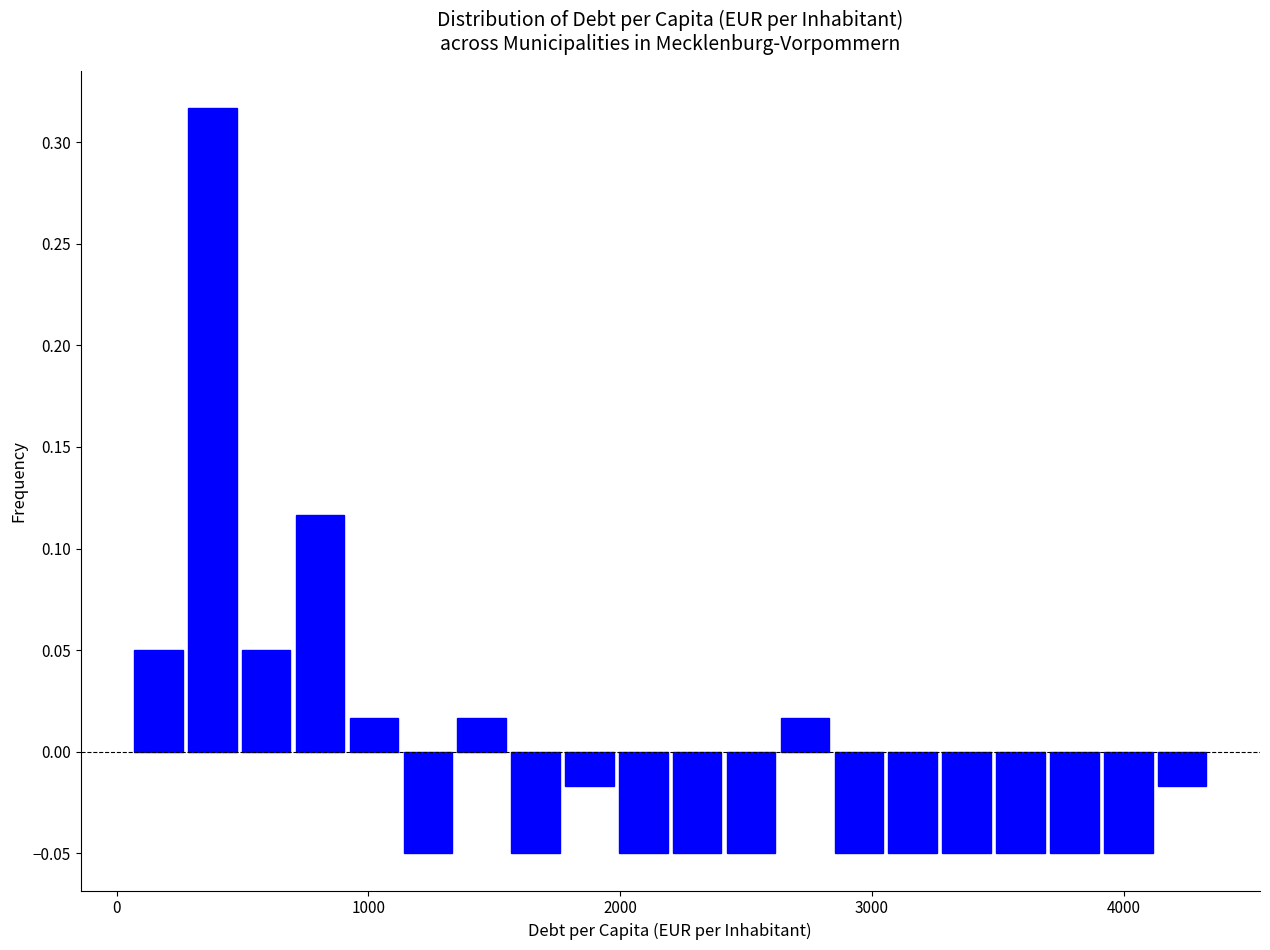

Around what value on the x-axis is the tallest bar? Give the approximate position of its centre, as read against the axis.

400